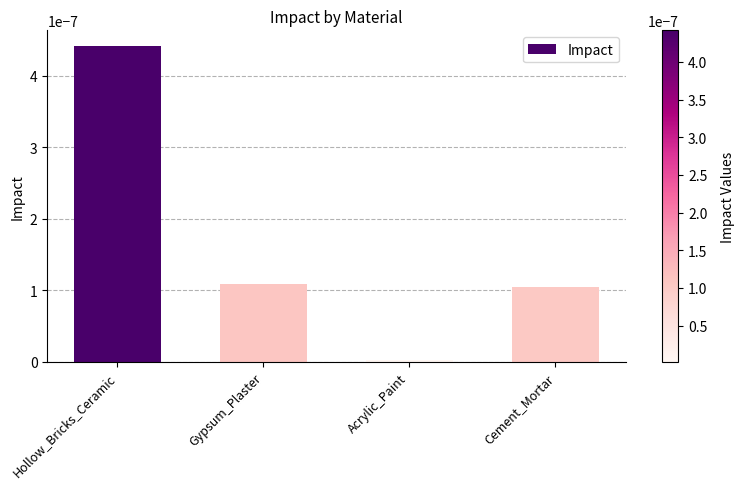

What is the label of the 2nd bar from the right?

Acrylic_Paint